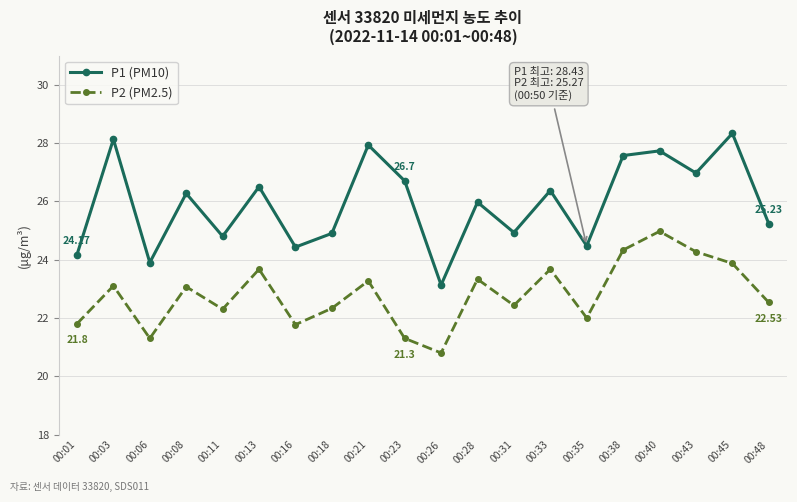

What is the difference between the highest and lowest values at 00:28?

2.6